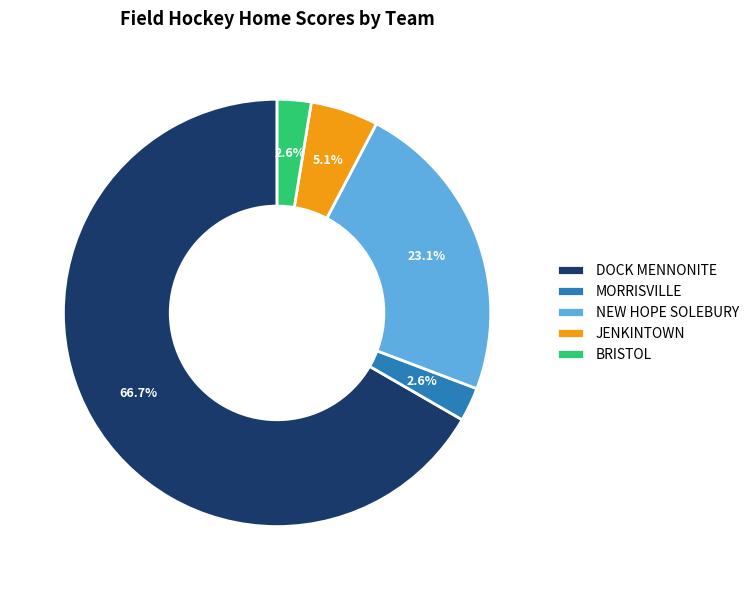

How many slices are in this pie chart?

5